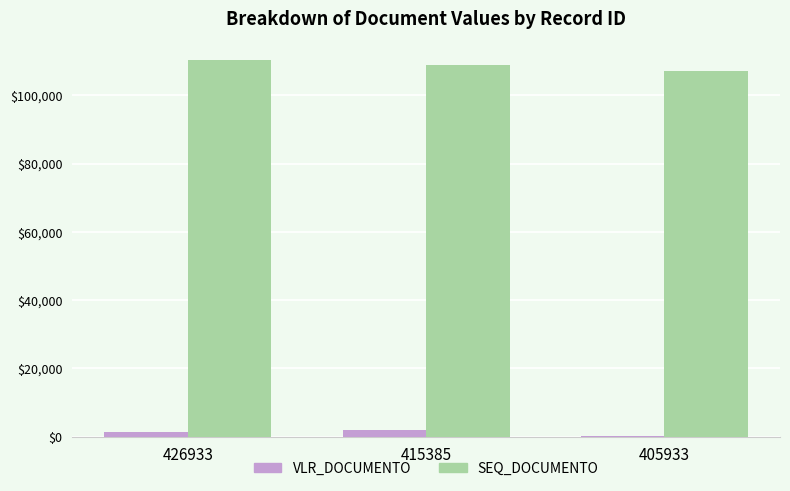

Which series has the largest total across all categories?

SEQ_DOCUMENTO